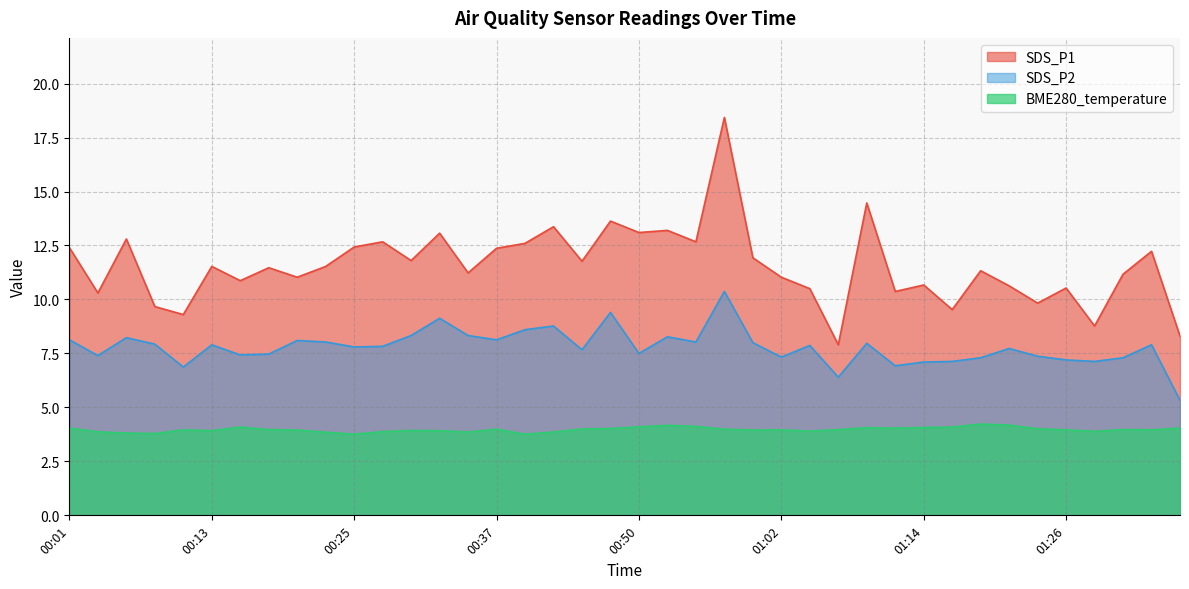

How many lines are shown in the chart?

3